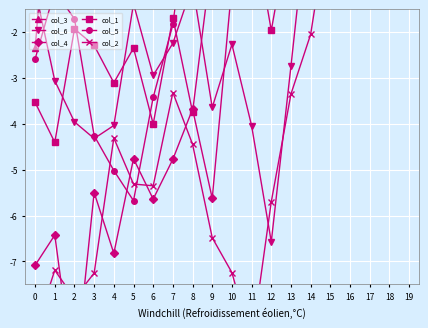

What is the sum of the col_4 values at 10 and 18?

7.5